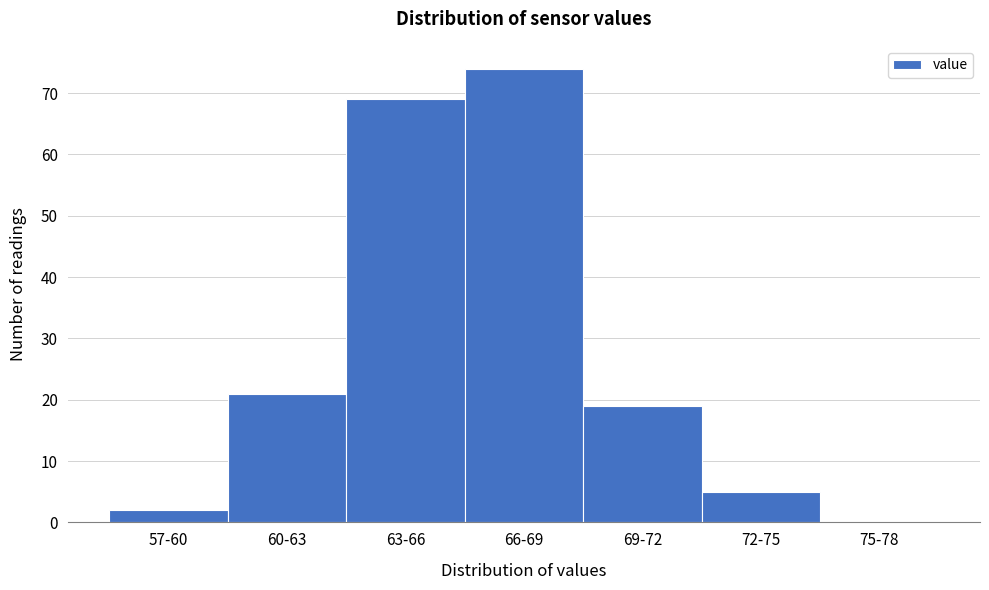

Reading left to right, extract all data points from this chart.

57-60=2	60-63=21	63-66=69	66-69=74	69-72=19	72-75=5	75-78=0